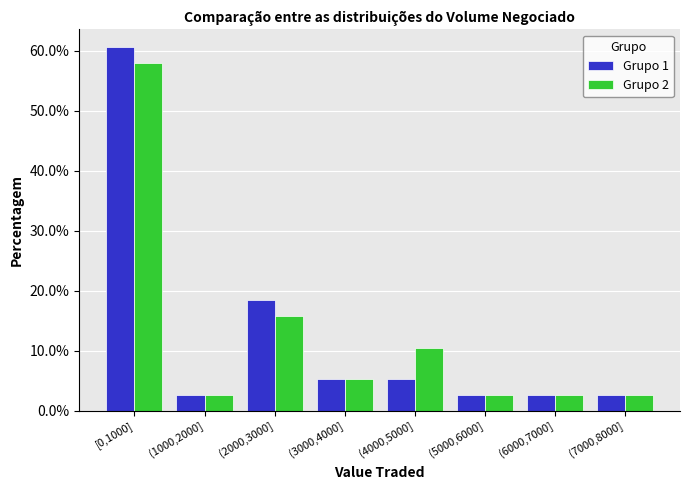

Reading left to right, extract all data points from this chart.

Grupo 1: 60.5	2.6	18.4	5.3	5.3	2.6	2.6	2.6
Grupo 2: 57.9	2.6	15.8	5.3	10.5	2.6	2.6	2.6